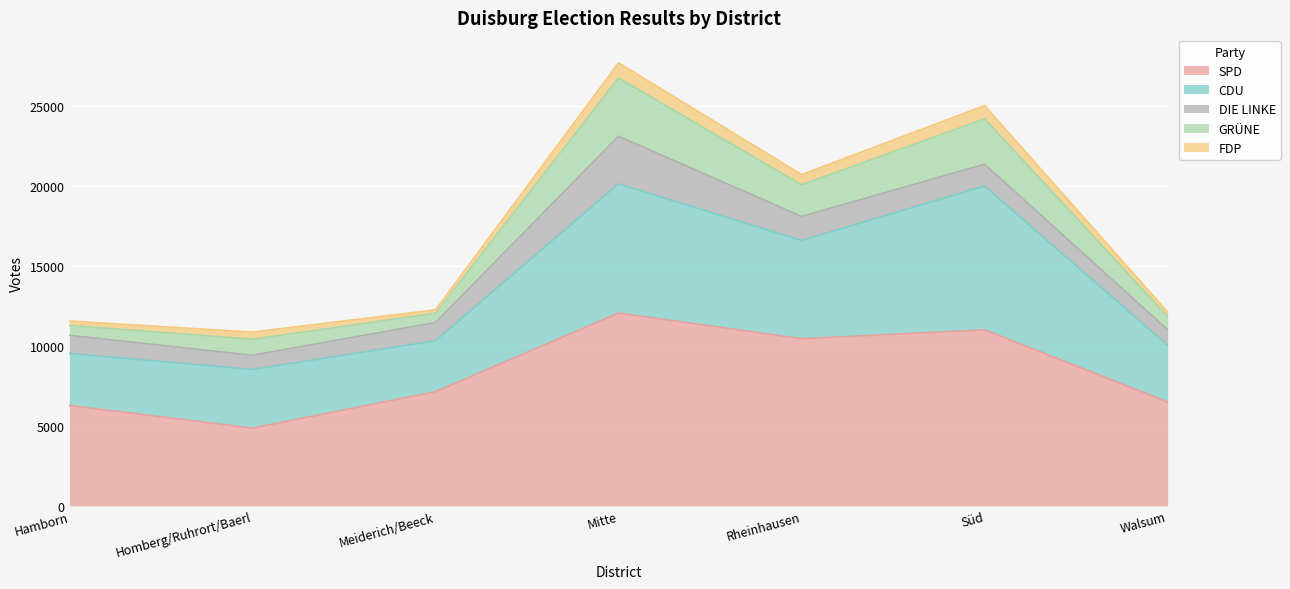

True or false: CDU and FDP cross at least once.

False